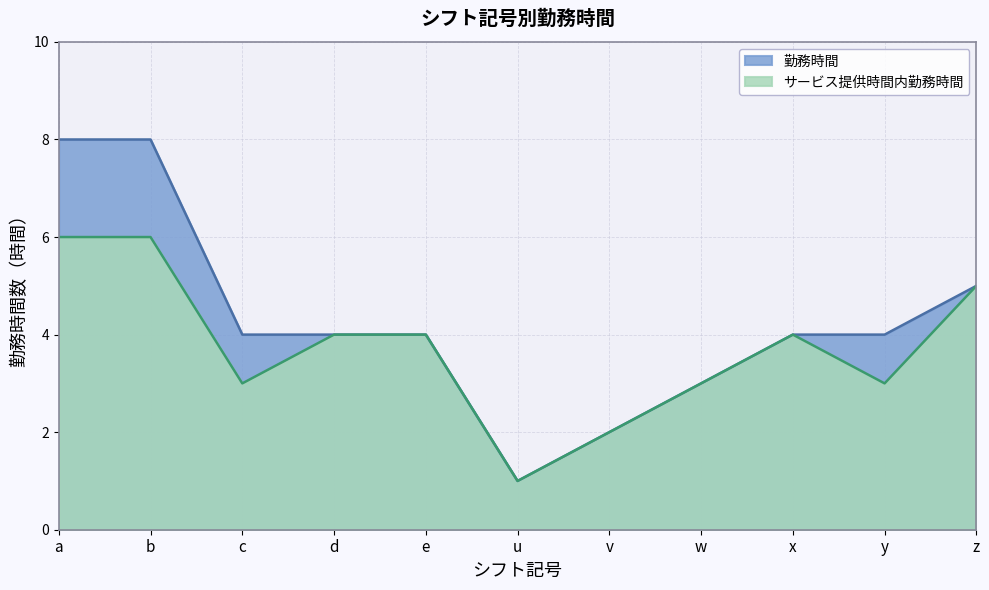

At which label does 勤務時間 first exceed 4?

a